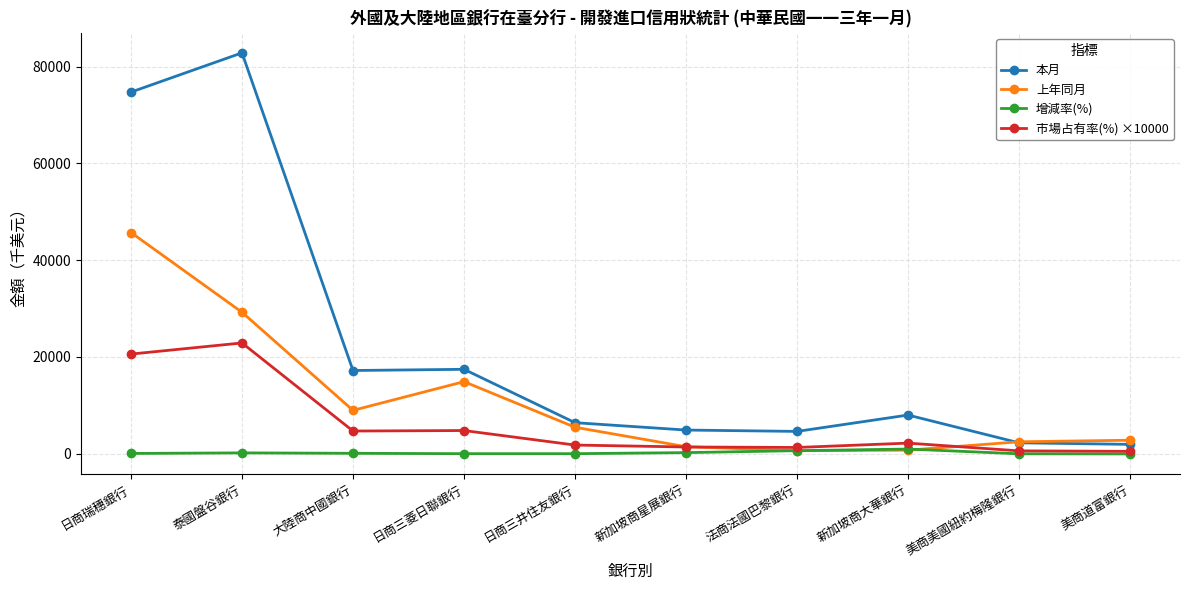

The 本月 series shows 12462.4 at 新加坡商大華銀行. True or false?

False